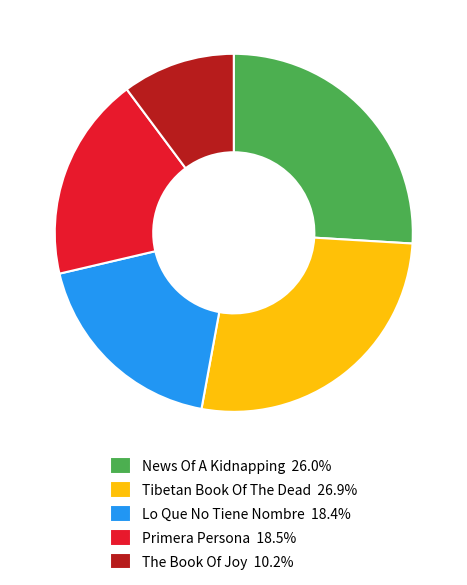

Does News Of A Kidnapping represent more than half of the total?

No